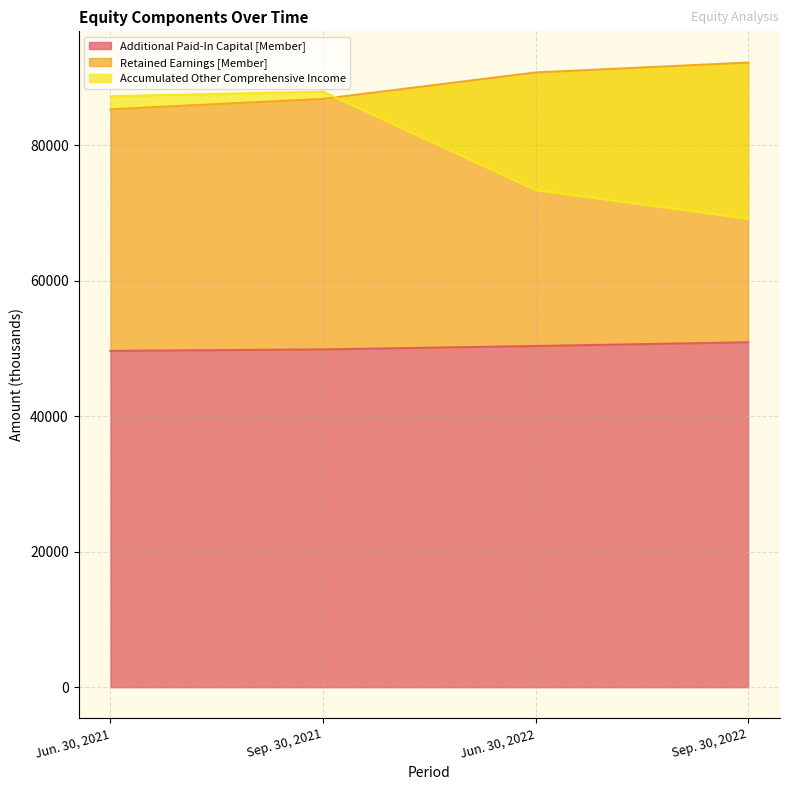

Which label corresponds to the smallest value in the chart?

Jun. 30, 2021